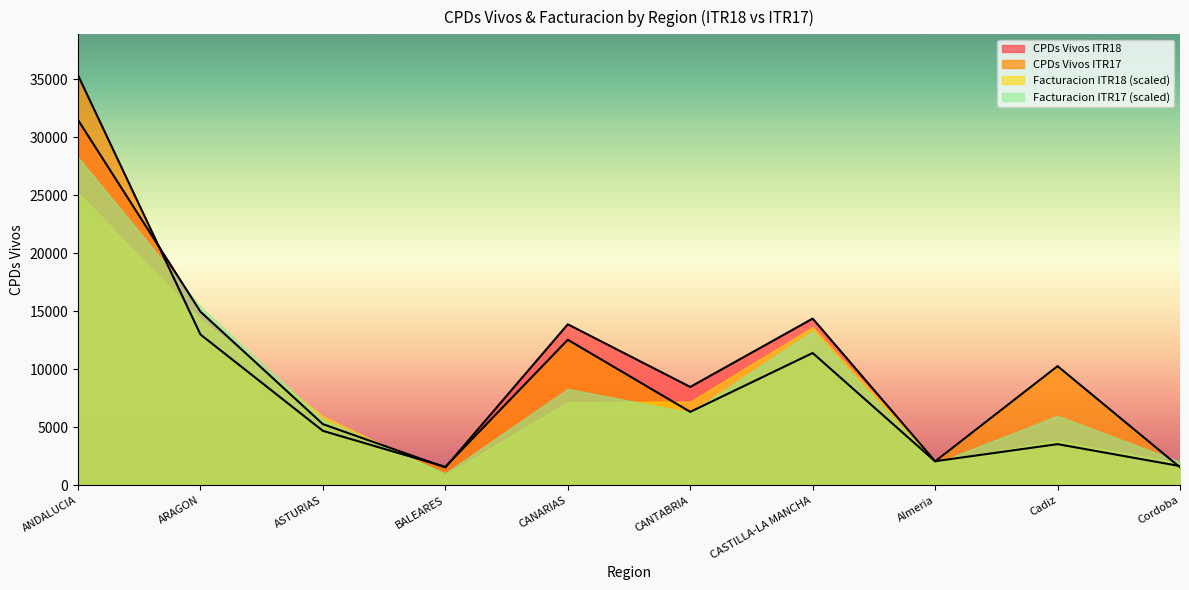

What are all the series names shown in the legend?

CPDs Vivos ITR18, CPDs Vivos ITR17, Facturacion ITR18 (scaled), Facturacion ITR17 (scaled)